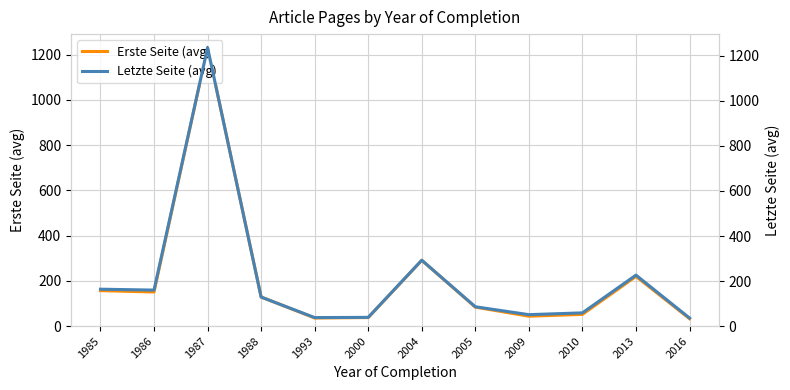

Reading left to right, what are all the values shown in this chart?

Erste Seite (avg): 157.0	151.0	1231.0	129.0	36.0	38.0	290.9	84.0	44.0	52.0	220.0	33.0
Letzte Seite (avg): 164.0	160.0	1236.0	129.0	38.0	39.0	292.7	86.0	51.0	59.0	226.5	36.0